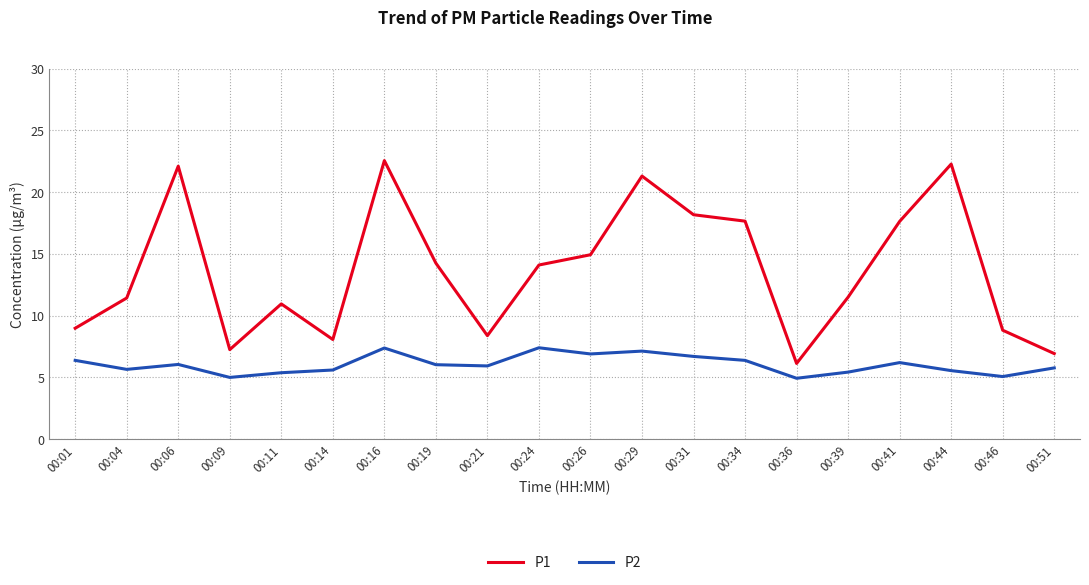

What is the maximum value shown in the chart?

22.6